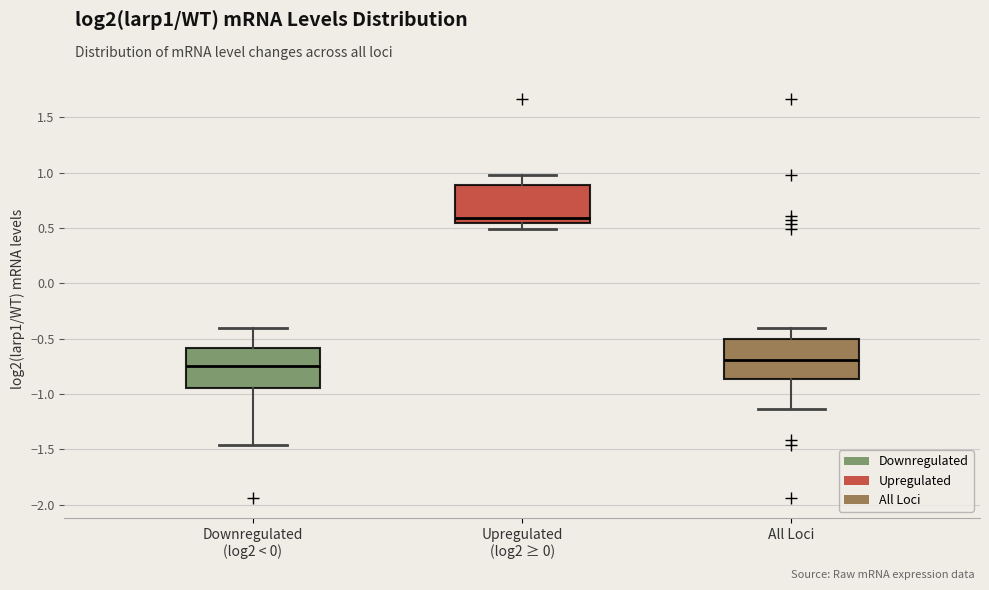

Where does the lower whisker of the box for Upregulated (log2 ≥ 0) end on the y-axis? The values are not printed on the chart, so give them approximately, as read against the axis.

0.50